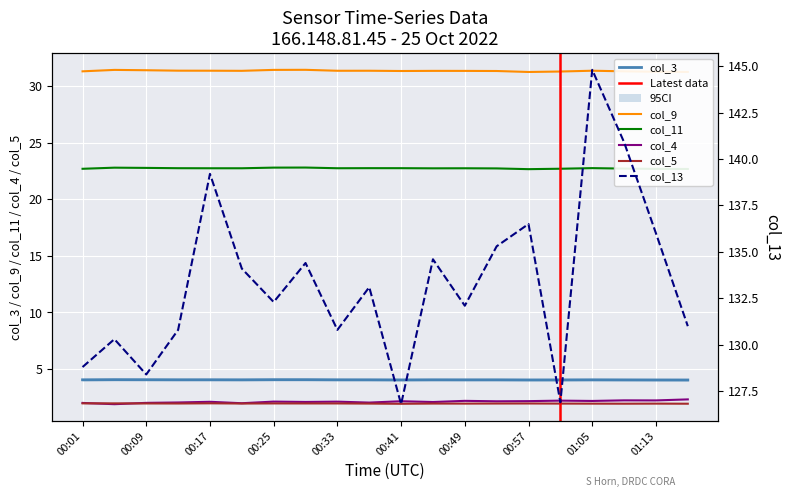

What is the spread (max minus min) of values at 01:01?

124.9